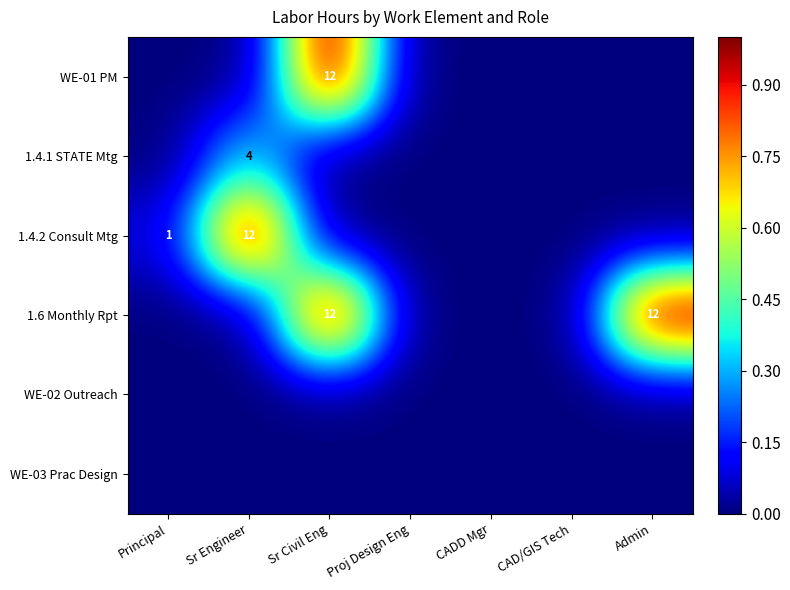

Which series has the largest total across all categories?

1.6 Monthly Rpt